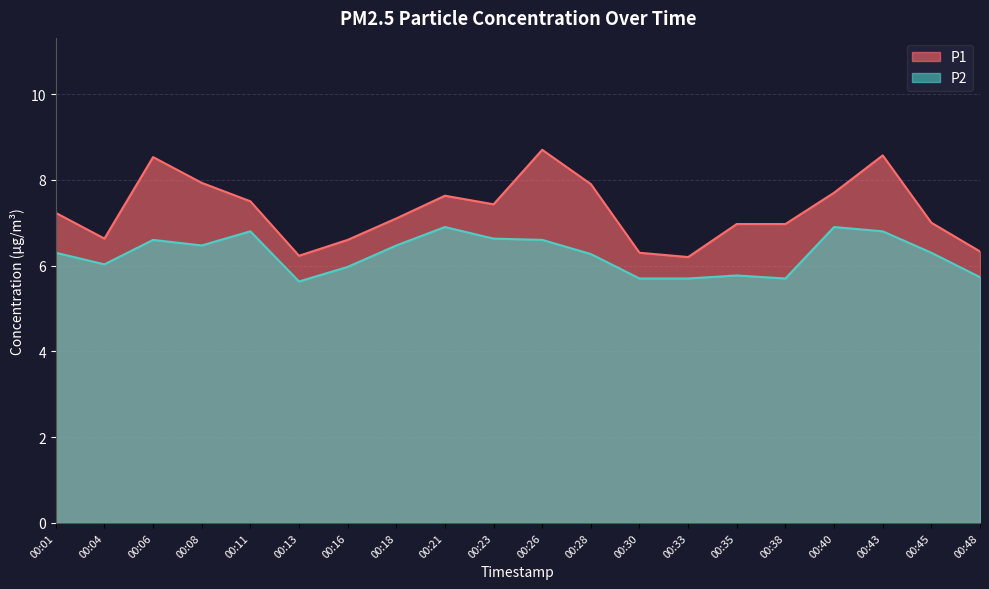

Is the value of P1 at 00:35 greater than the value of P2 at 00:16?

Yes